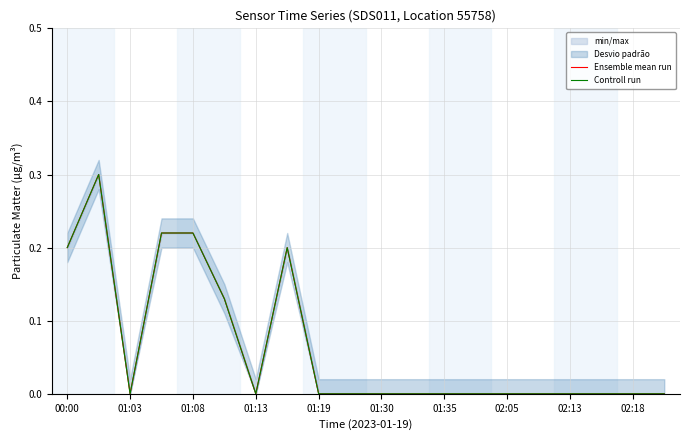

True or false: Controll run has more than 1 interior local peaks.

True